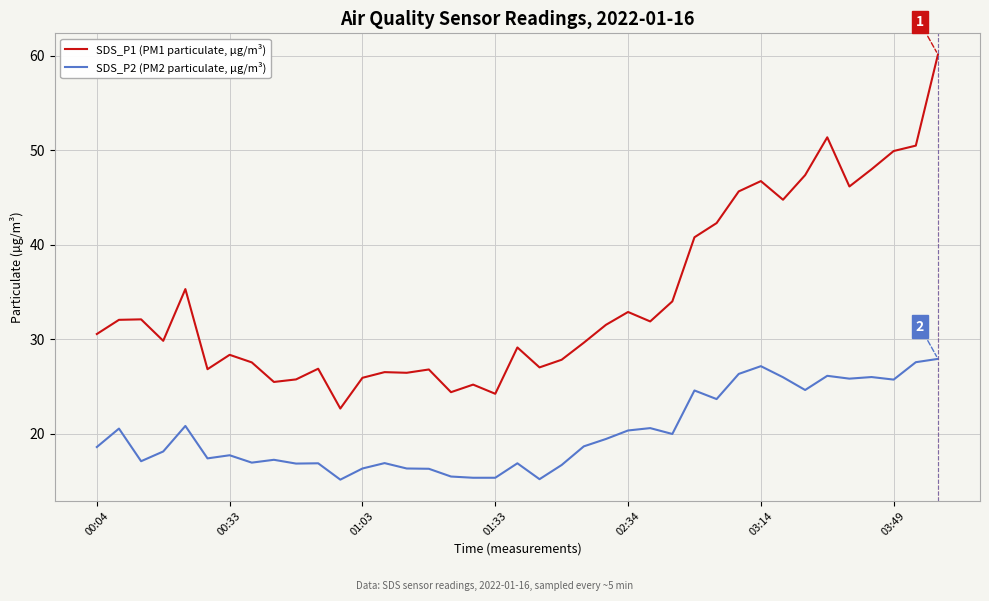

Which series has the largest range (max minus min)?

SDS_P1 (PM1 particulate, µg/m³)